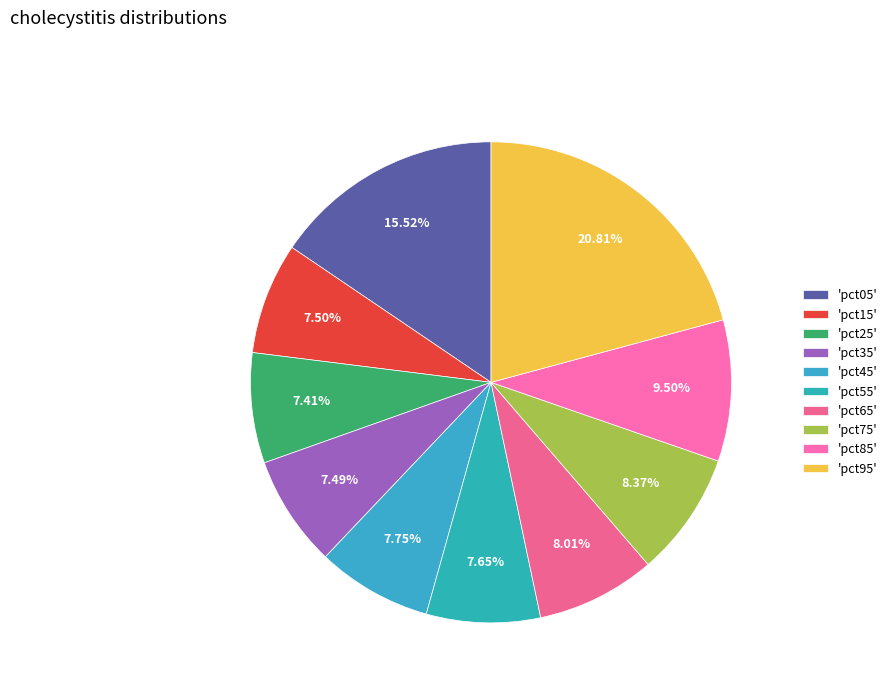

How many segments does this pie chart have?

10